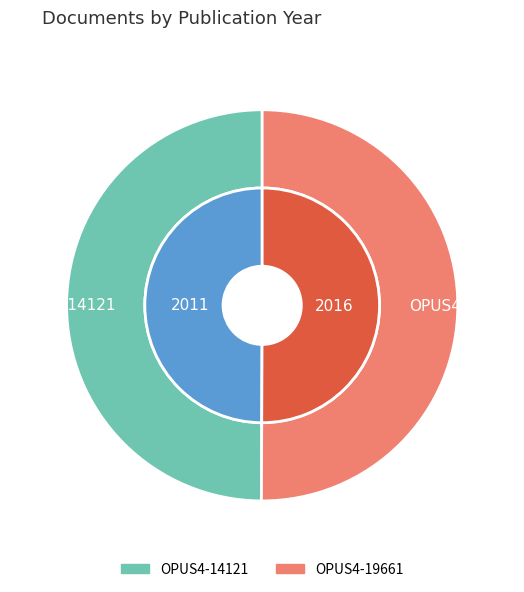

Which slice is the largest?

OPUS4-19661